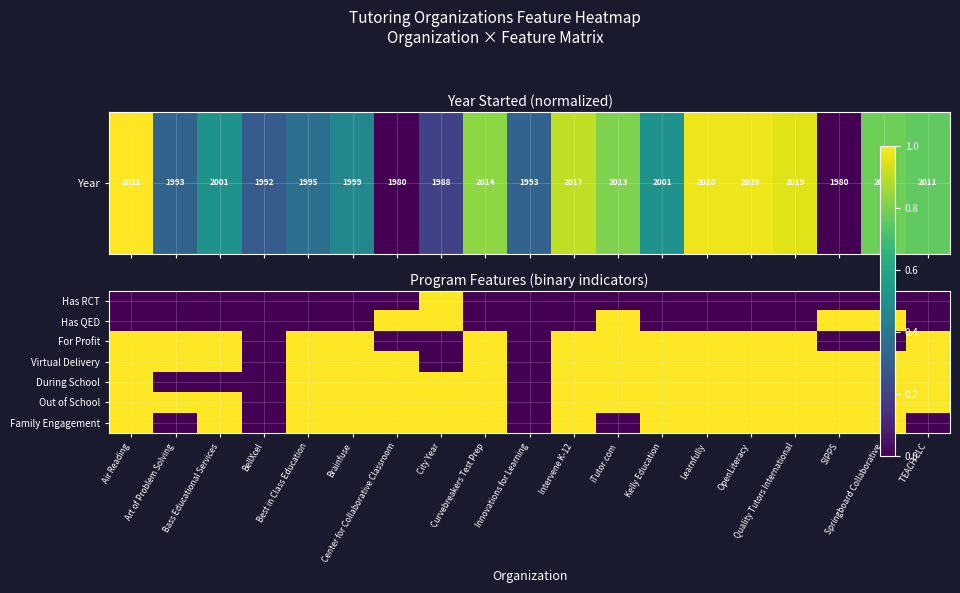

At which category is the sum across all series the highest?

Air Reading